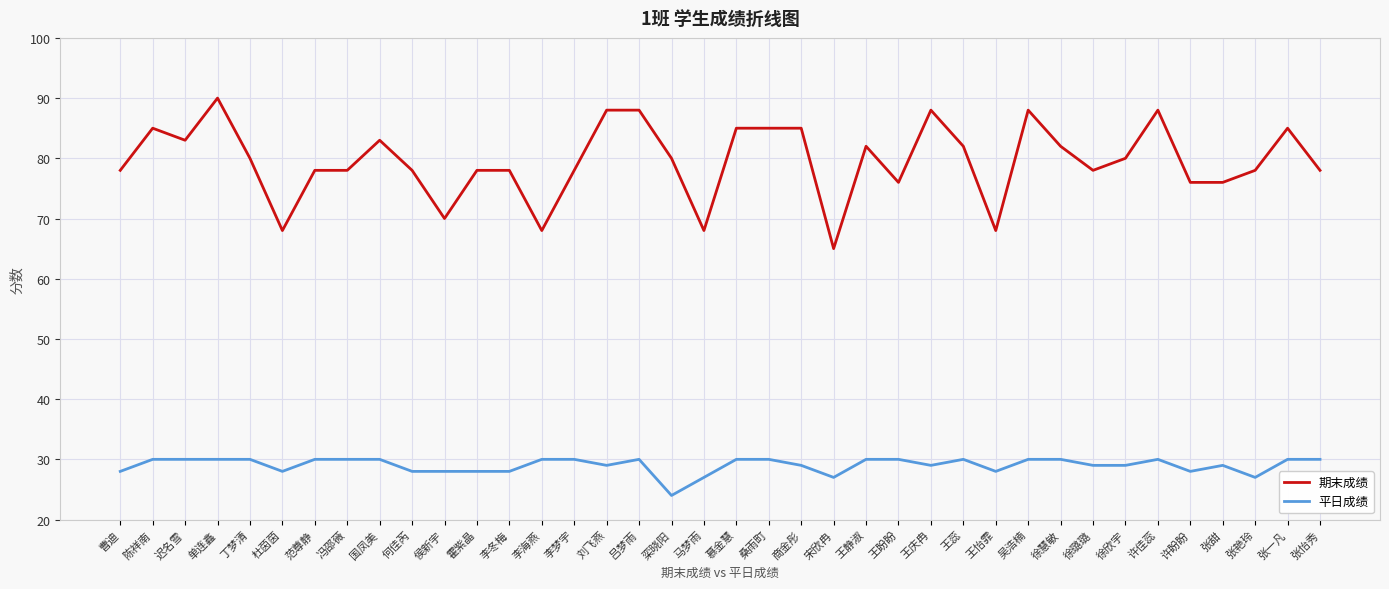

What is the difference between the second highest and second lowest values in the 期末成绩 series?

20